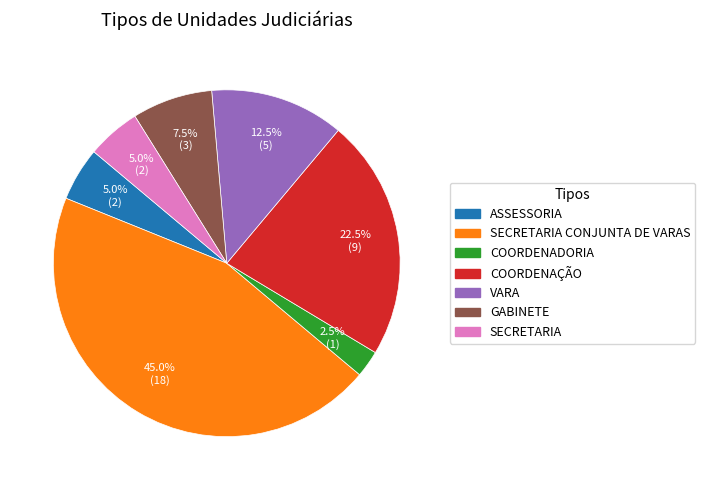

To the nearest percent, what is the average slice percentage?

14%